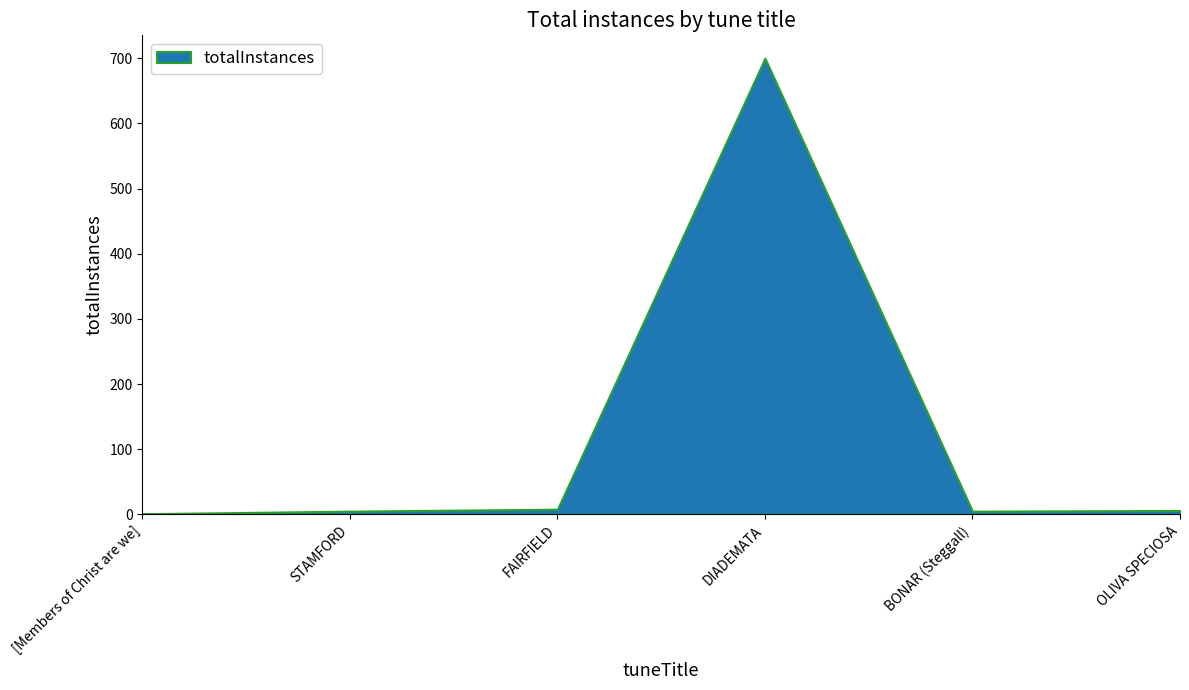

Where is the data nearest to the value 350?

FAIRFIELD